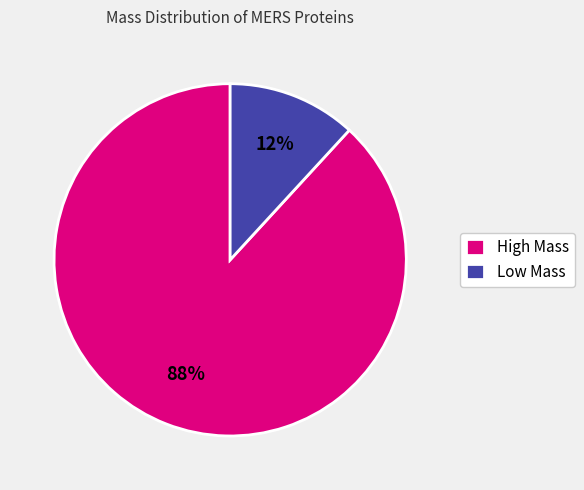

Count the number of slices in the pie.

2